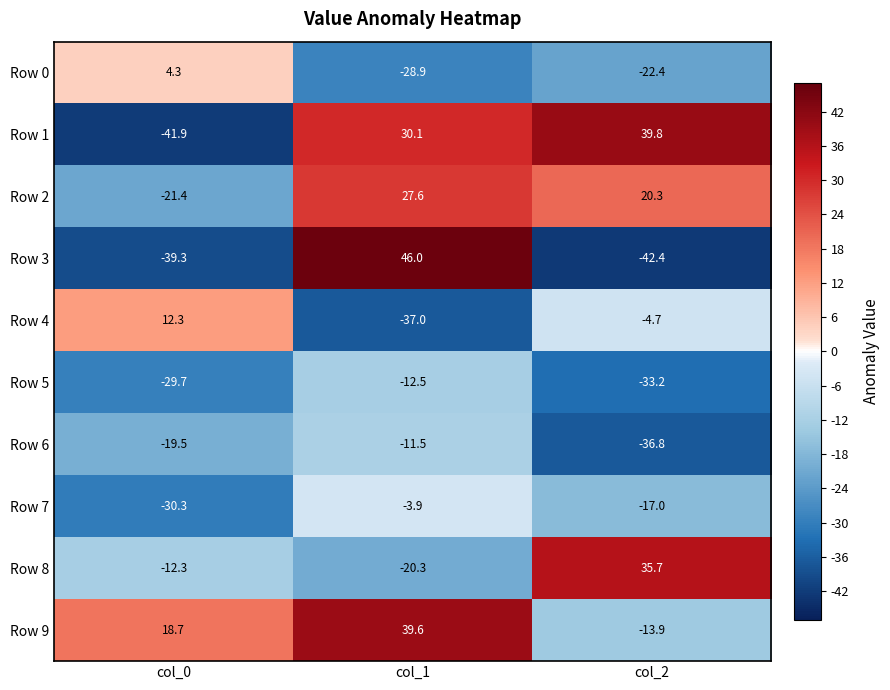

What is the smallest value displayed?

-42.4